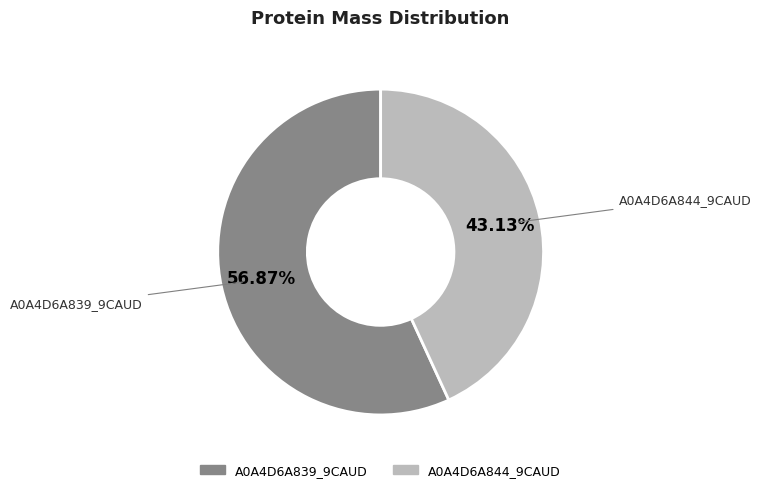

To the nearest percent, what is the average slice percentage?

50%